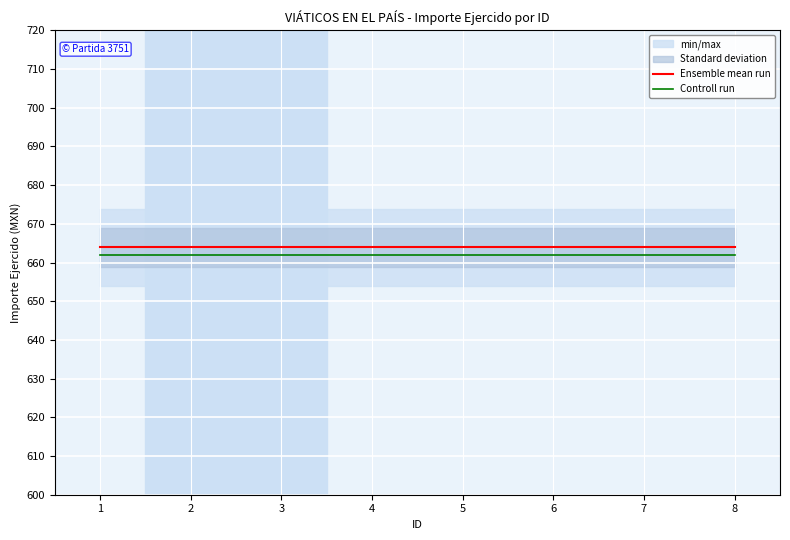

Rank the series by their maximum value, from highest to lowest.

Ensemble mean run, Controll run